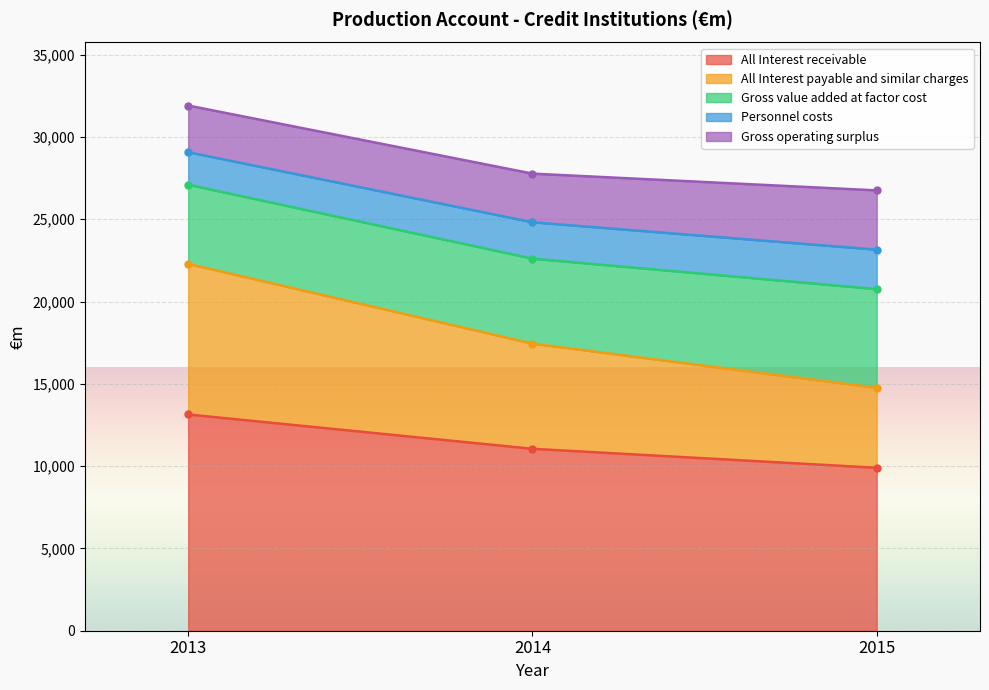

The value of Personnel costs at 2013 is 13447. True or false?

False